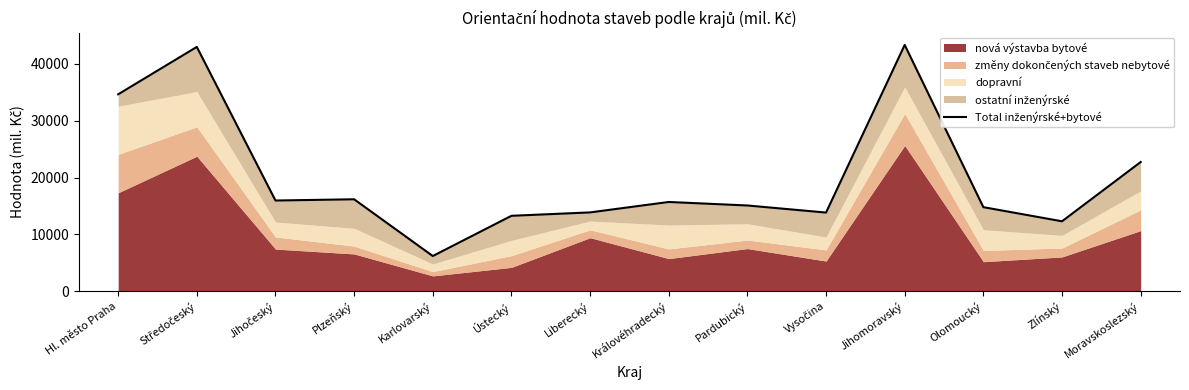

List the labels in order of value, smallest first.

Karlovarský, Zlínský, Ústecký, Vysočina, Liberecký, Olomoucký, Pardubický, Královéhradecký, Jihočeský, Plzeňský, Moravskoslezský, Hl. město Praha, Středočeský, Jihomoravský